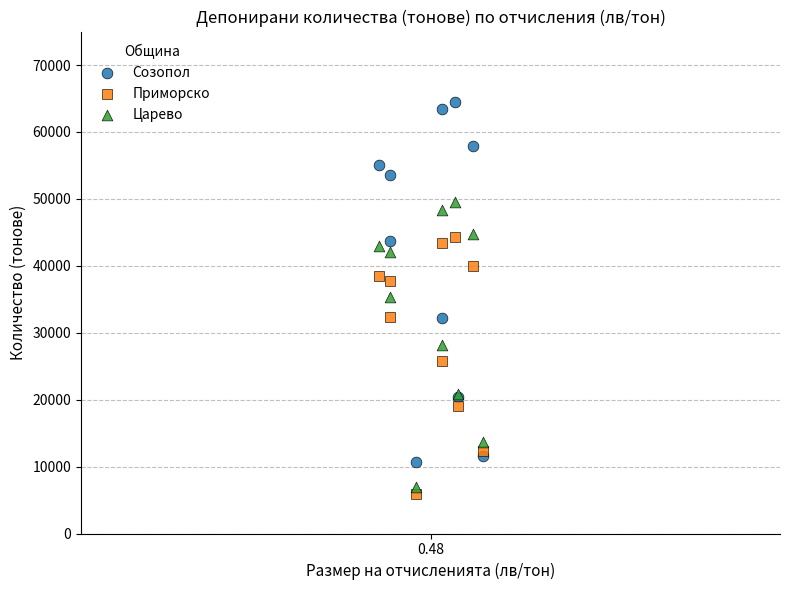

Which series reaches the maximum Y coordinate?

Созопол